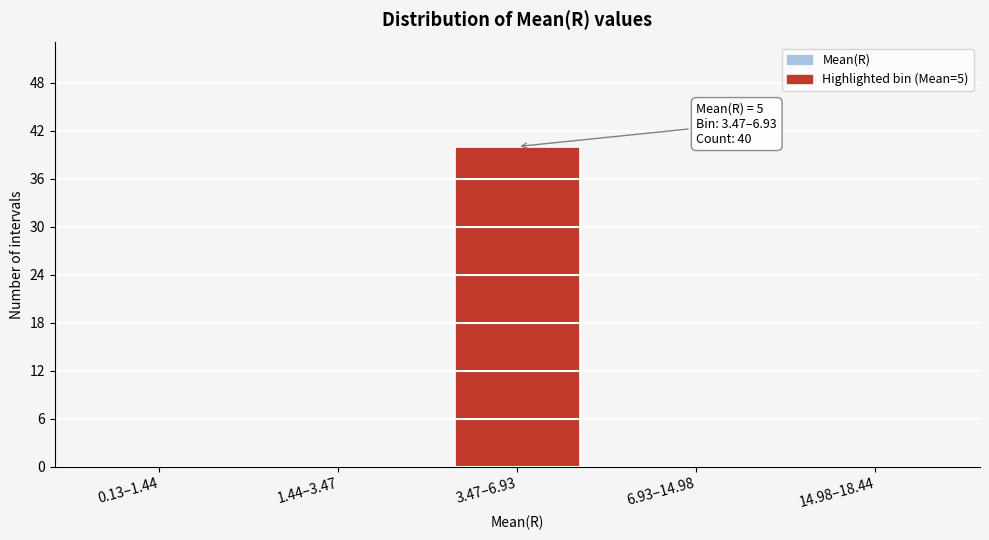

Reading left to right, extract all data points from this chart.

0.13–1.44=0	1.44–3.47=0	3.47–6.93=40	6.93–14.98=0	14.98–18.44=0